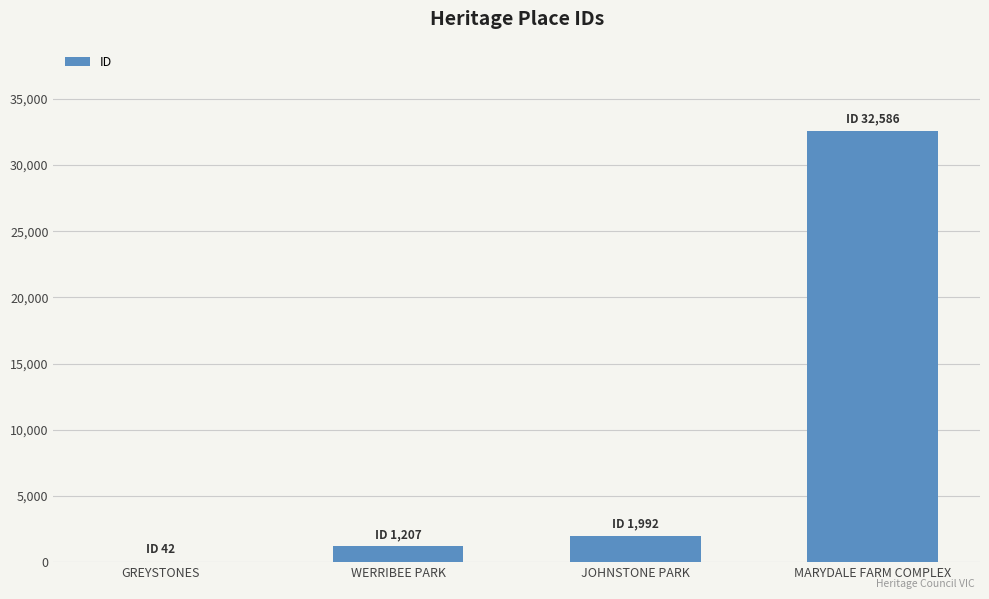

The chart shows a value of 58003 at MARYDALE FARM COMPLEX. True or false?

False